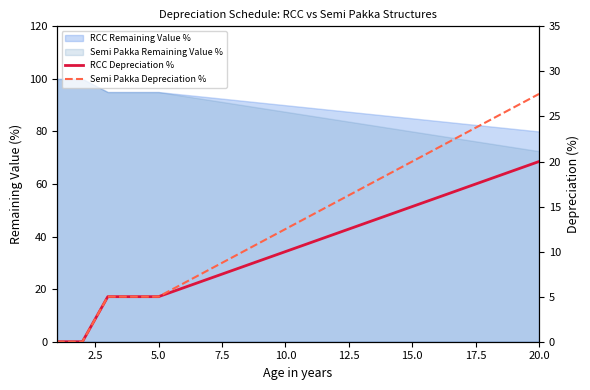

How many positive values does the Semi Pakka Depreciation % series have?

18